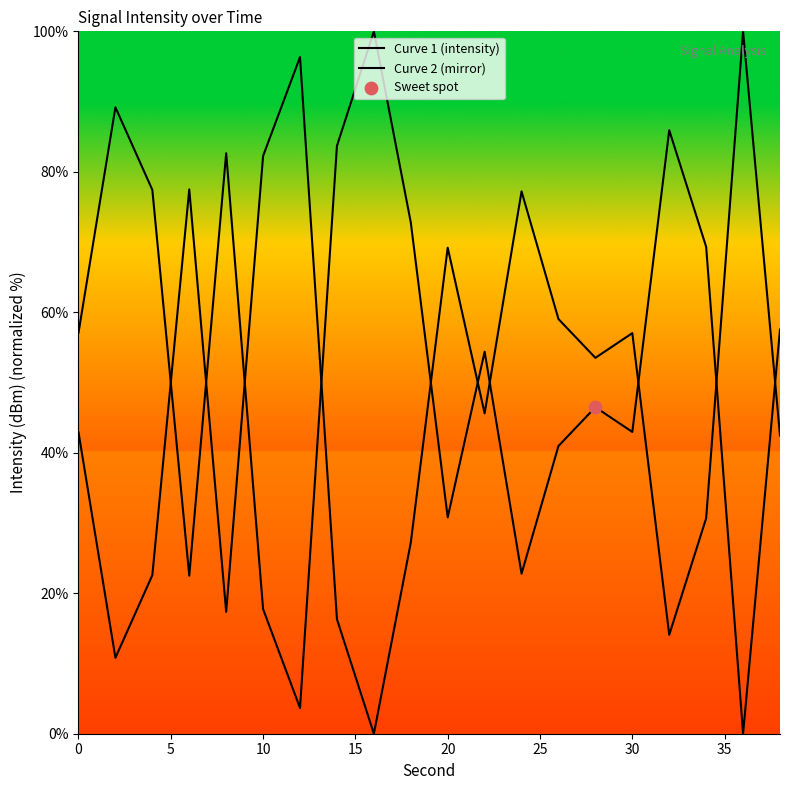

Which series has the widest spread of Y values?

Curve 1 (intensity)